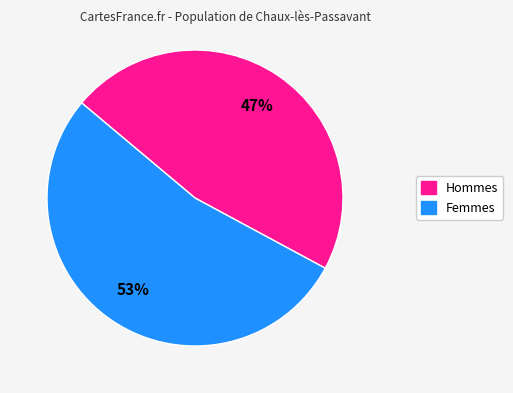

To the nearest percent, what is the average slice percentage?

50%